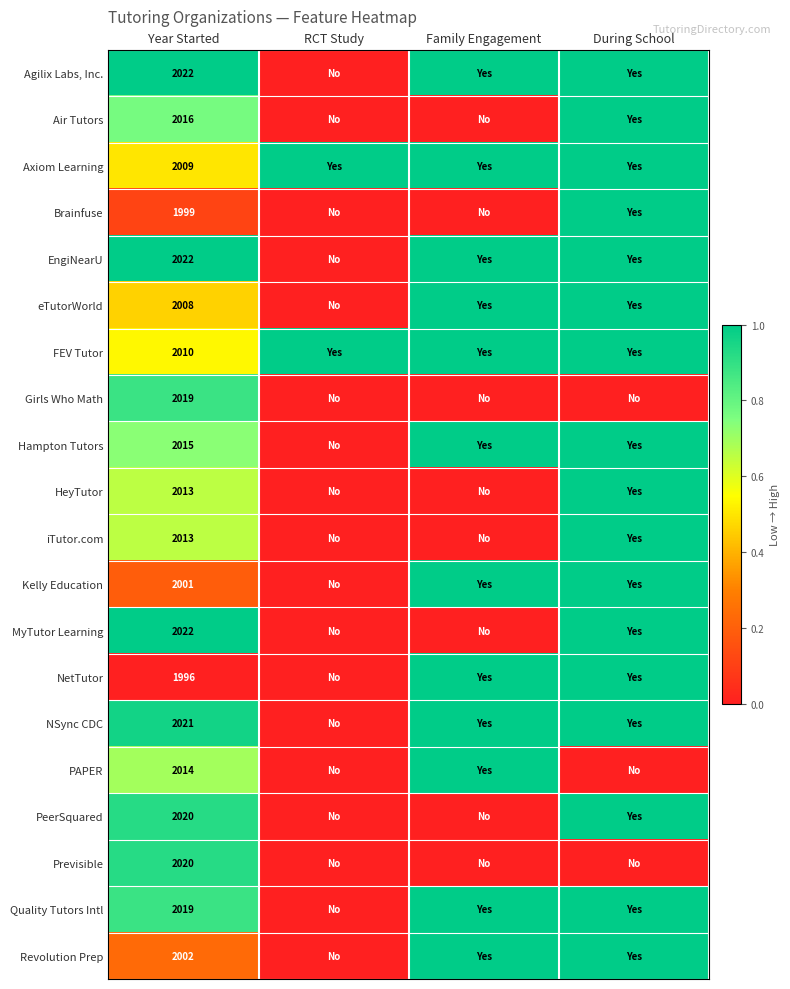

The value of Axiom Learning at Year Started is 2009. True or false?

True